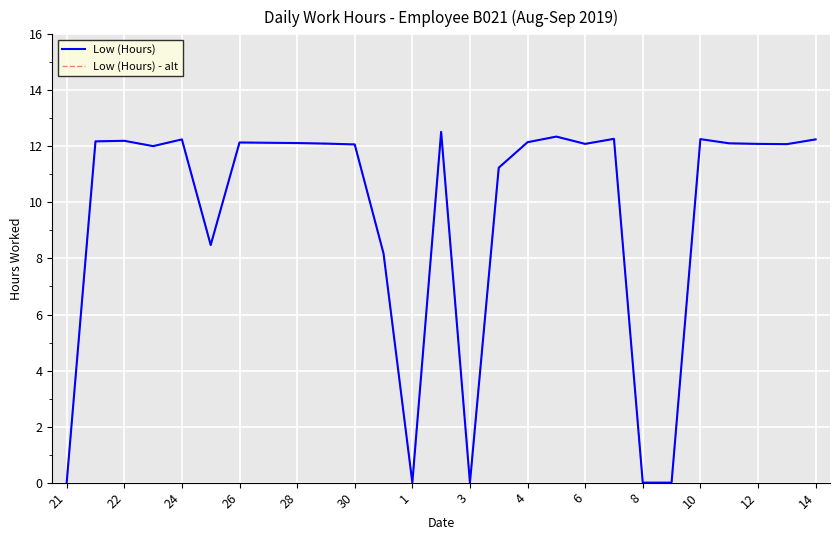

List the series in order of their peak value, lowest first.

Low (Hours), Low (Hours) - alt